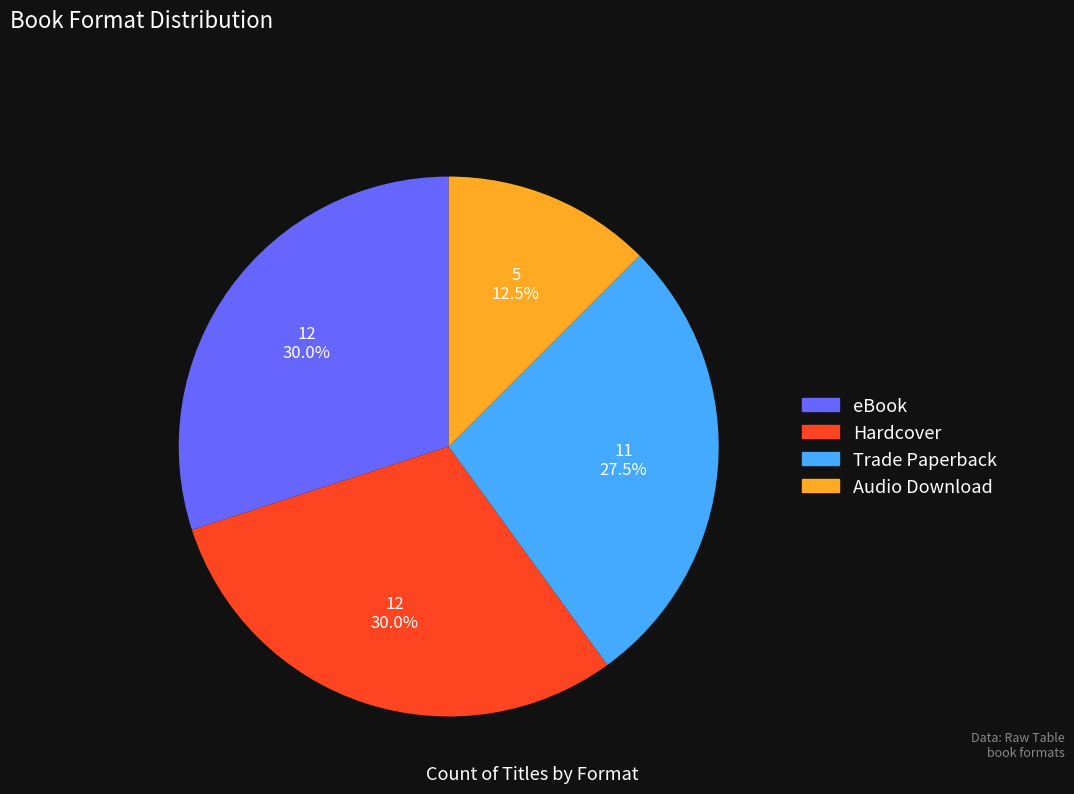

Approximately how many times larger is the value at Trade Paperback compared to Audio Download?

2.2